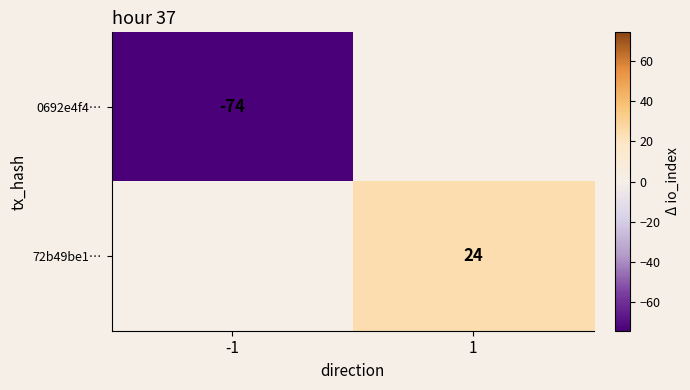

What is the minimum value shown in the chart?

-74.0